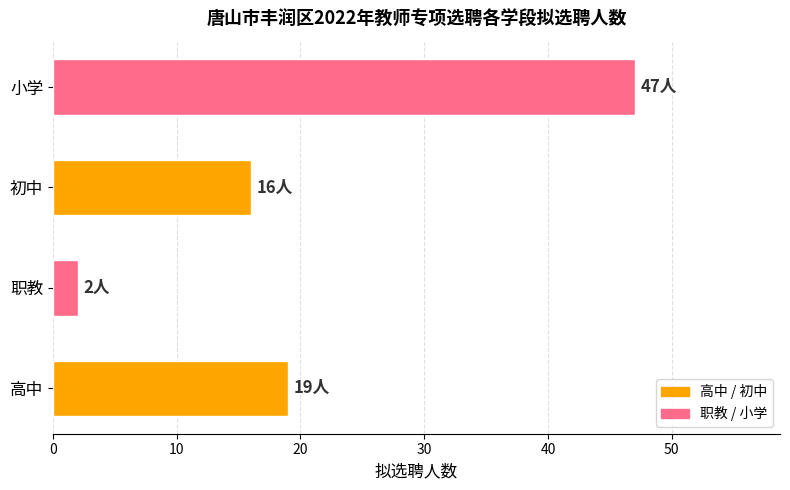

Where is the data nearest to the value 24?

高中